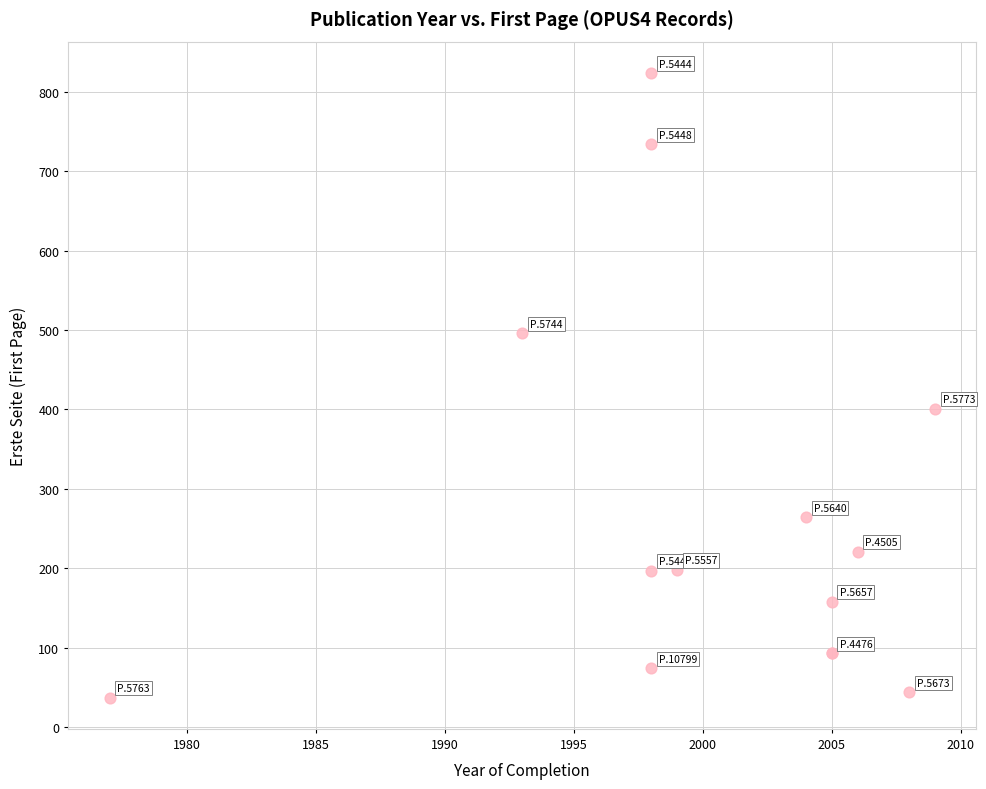

What Y value in the scatter plot is closest to 430?

401